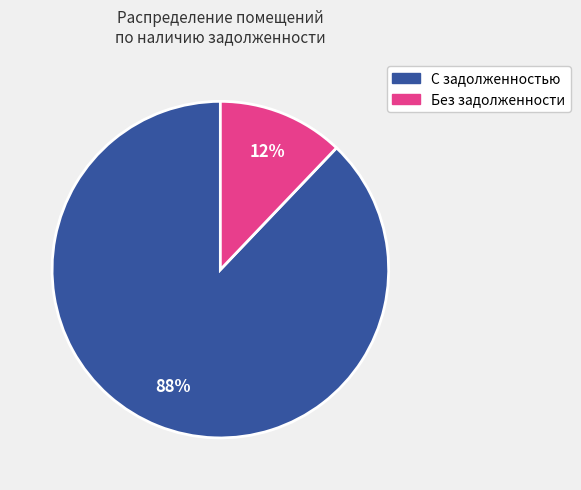

Is there any slice that represents more than half of the pie?

Yes